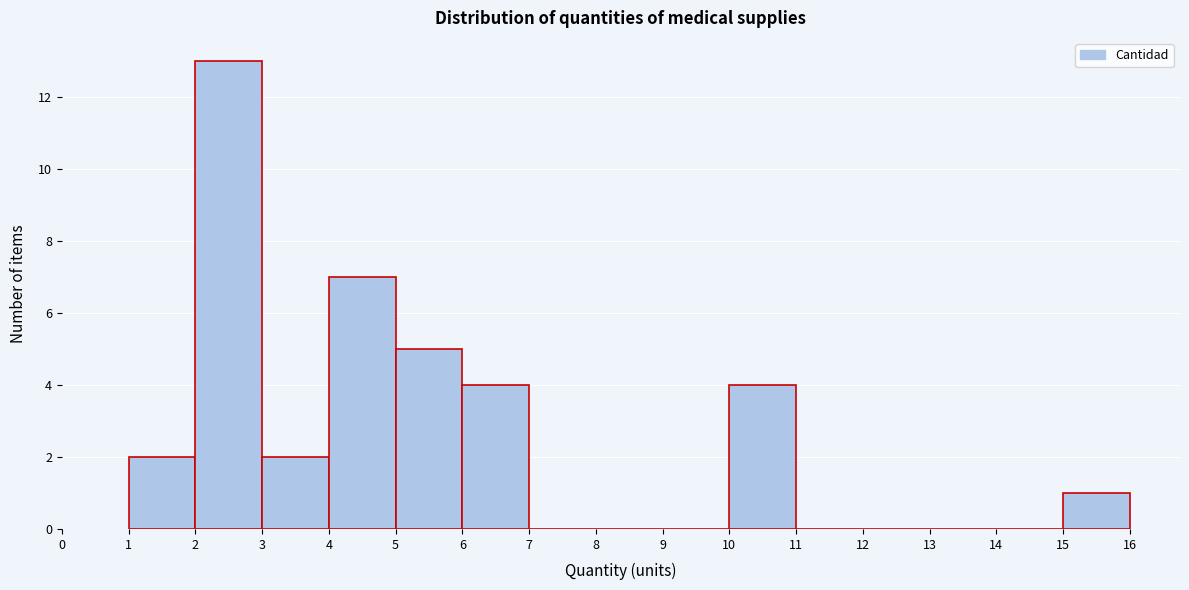

How tall is the bar that spans 5 to 6 on the x-axis? The values are not printed on the chart, so give them approximately, as read against the axis.

5